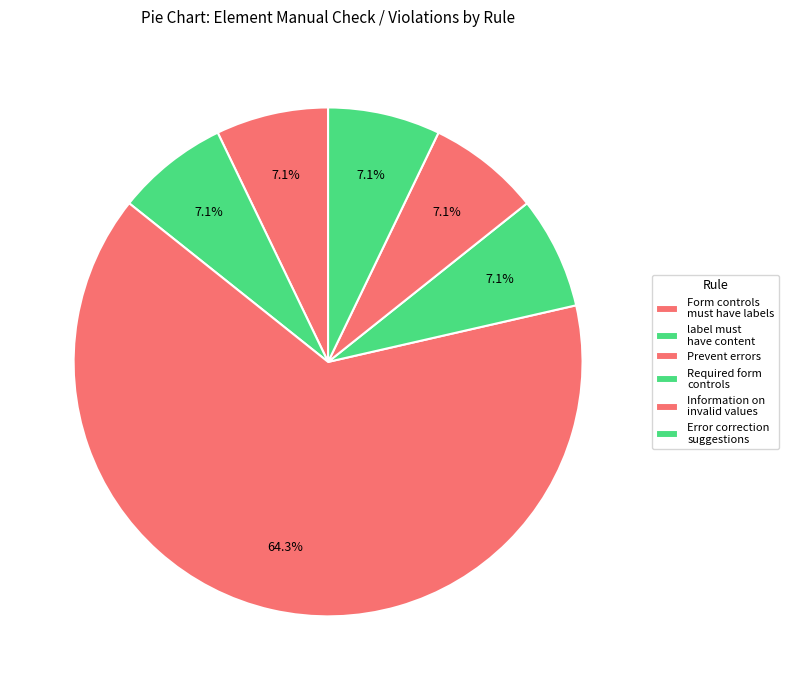

How many segments does this pie chart have?

6